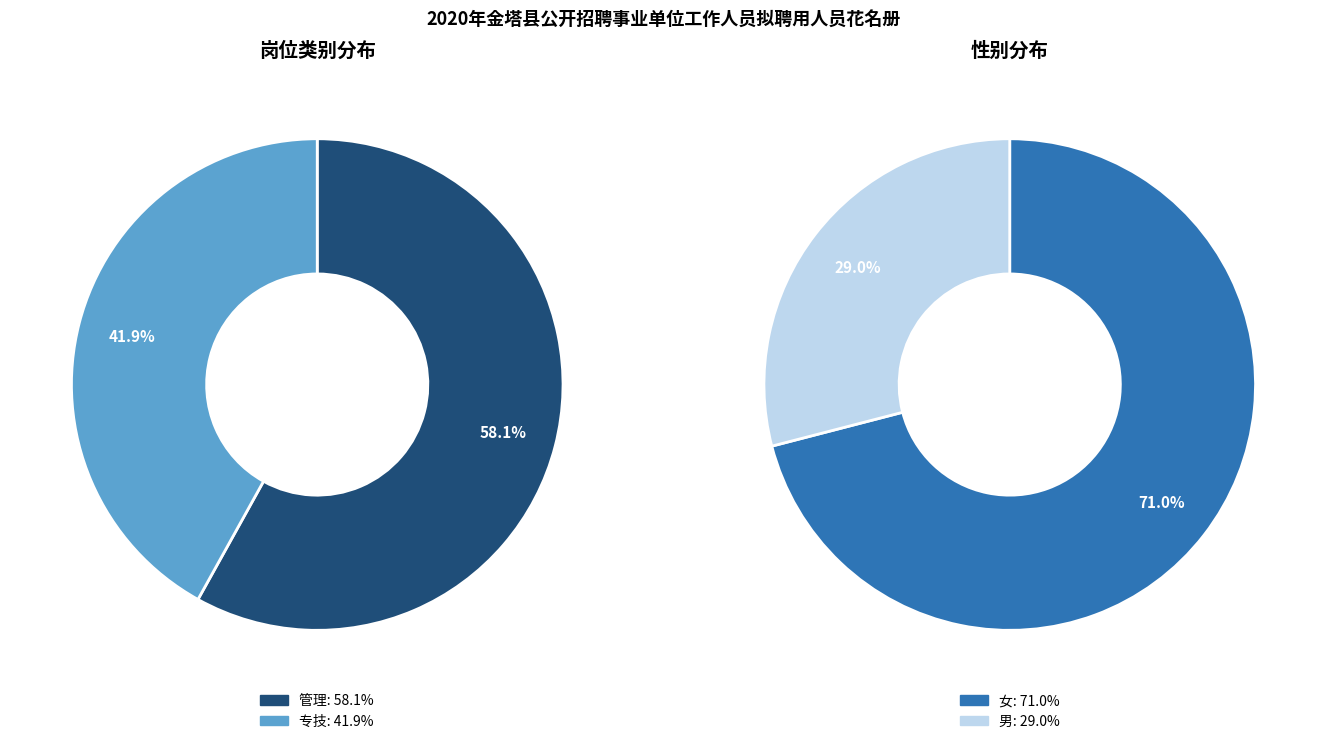

To the nearest percent, what is the difference between the largest and smallest slice percentages?

16%